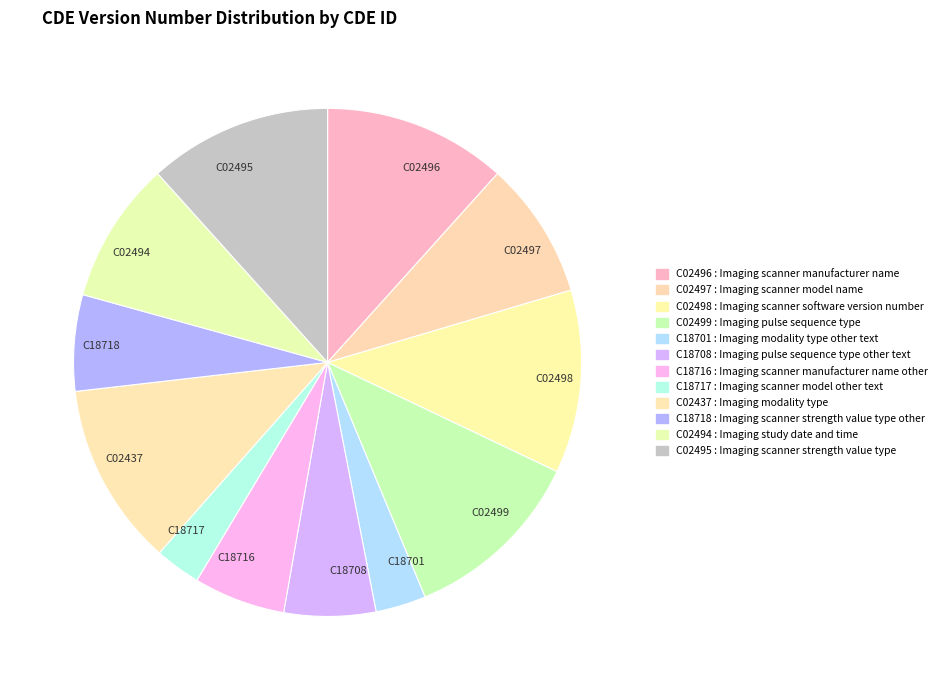

Between C18701 and C02497, which is larger?

C02497